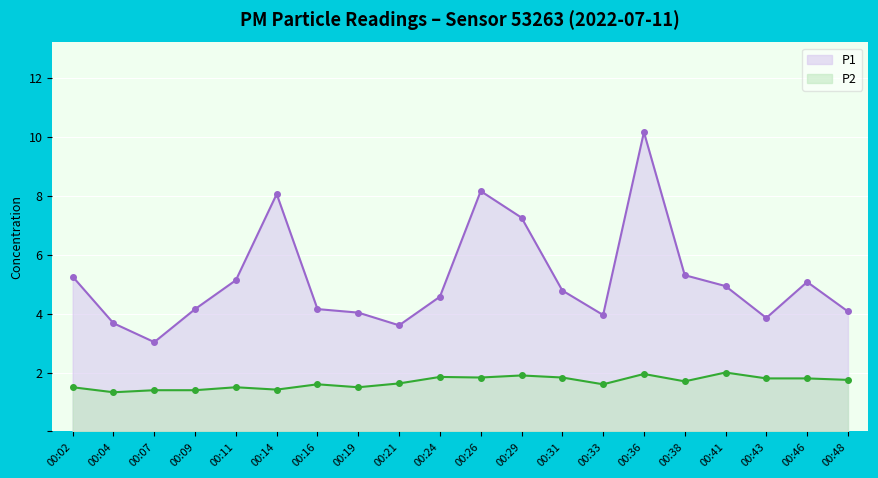

Which has a higher value, 00:09 or 00:26?

00:26